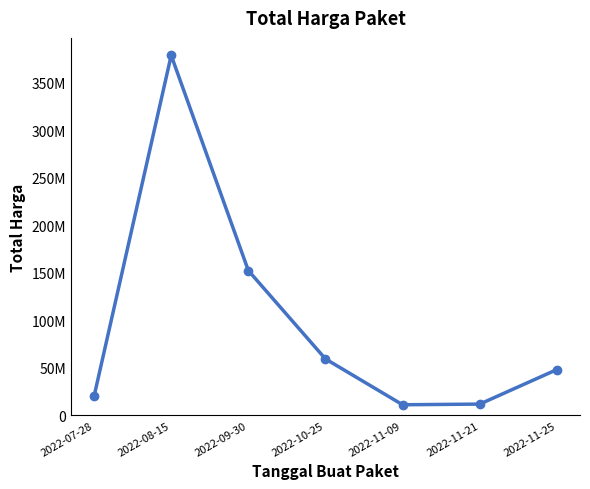

The value at 2022-10-25 is 99732097. True or false?

False